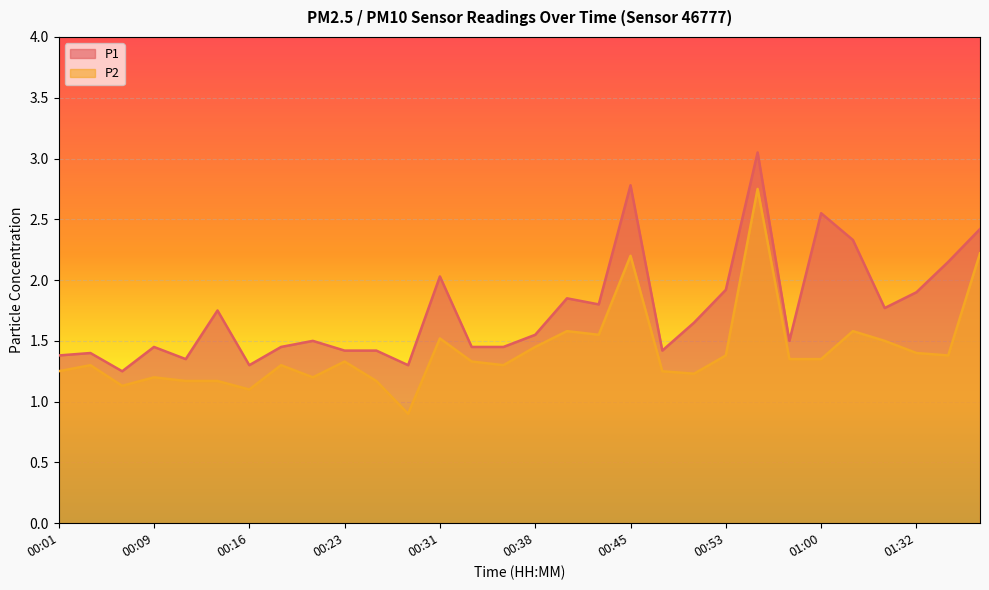

True or false: P1 has more than 1 interior local peaks.

True